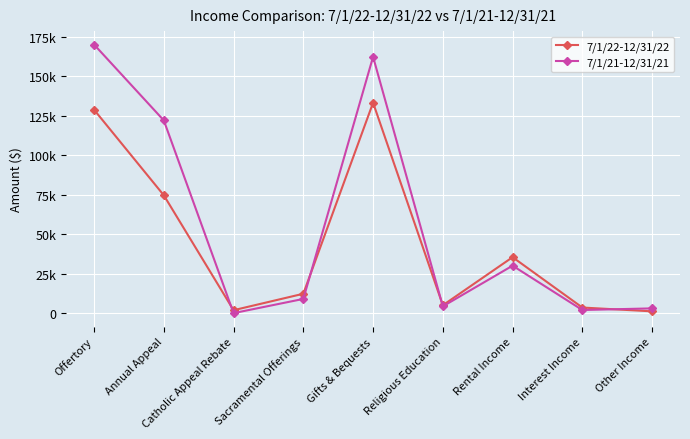

What is the total value across all series at Annual Appeal?

196855